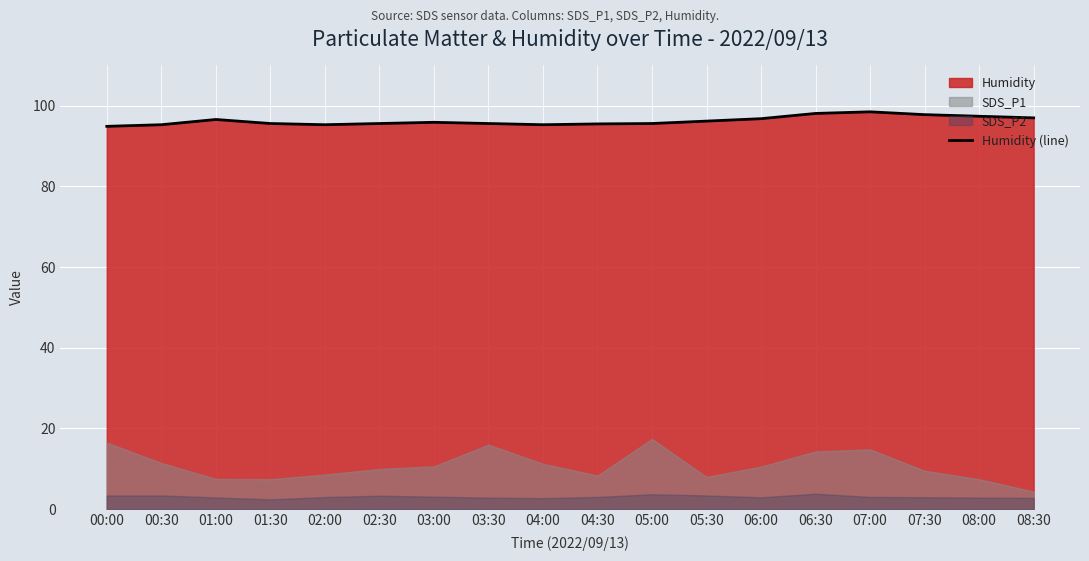

At which label does the data first exceed 95?

00:30